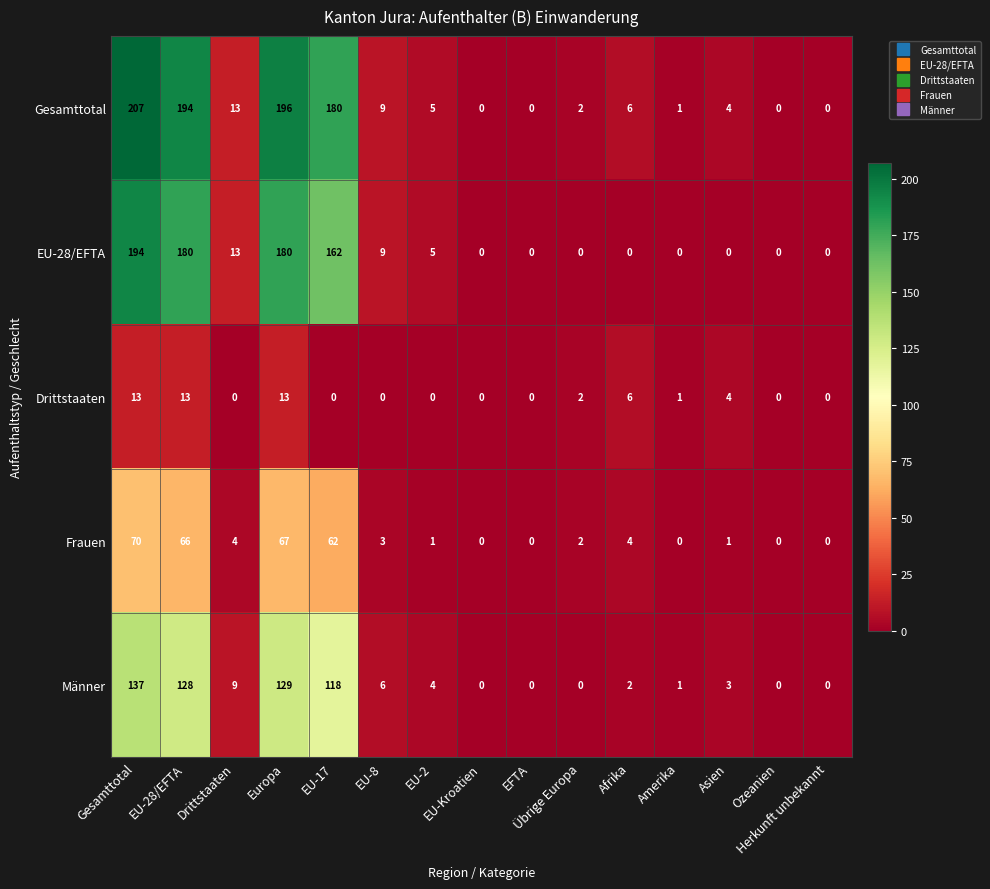

How many series are shown in this chart?

5